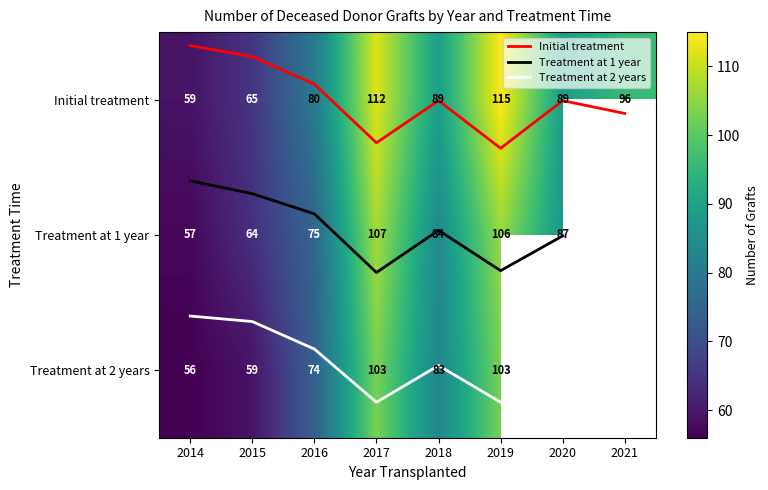

At which category is the sum across all series the highest?

2019